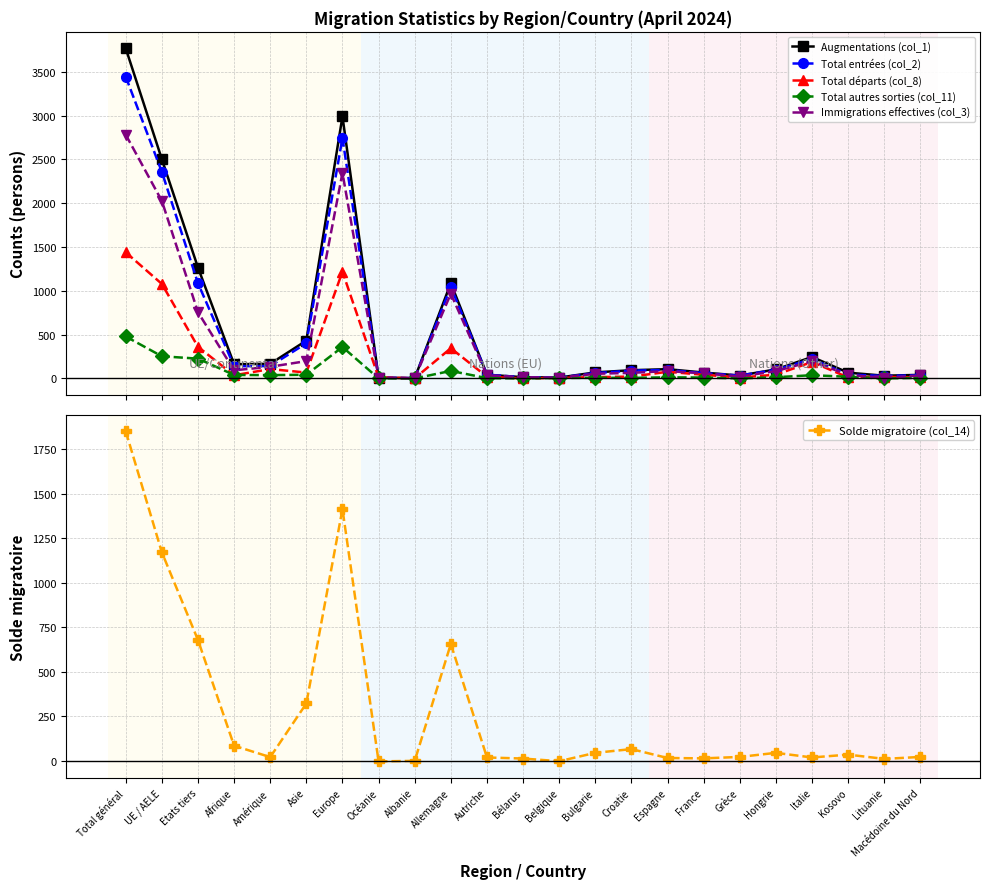

Which series changed the most between Espagne and Macédoine du Nord?

Augmentations (col_1)